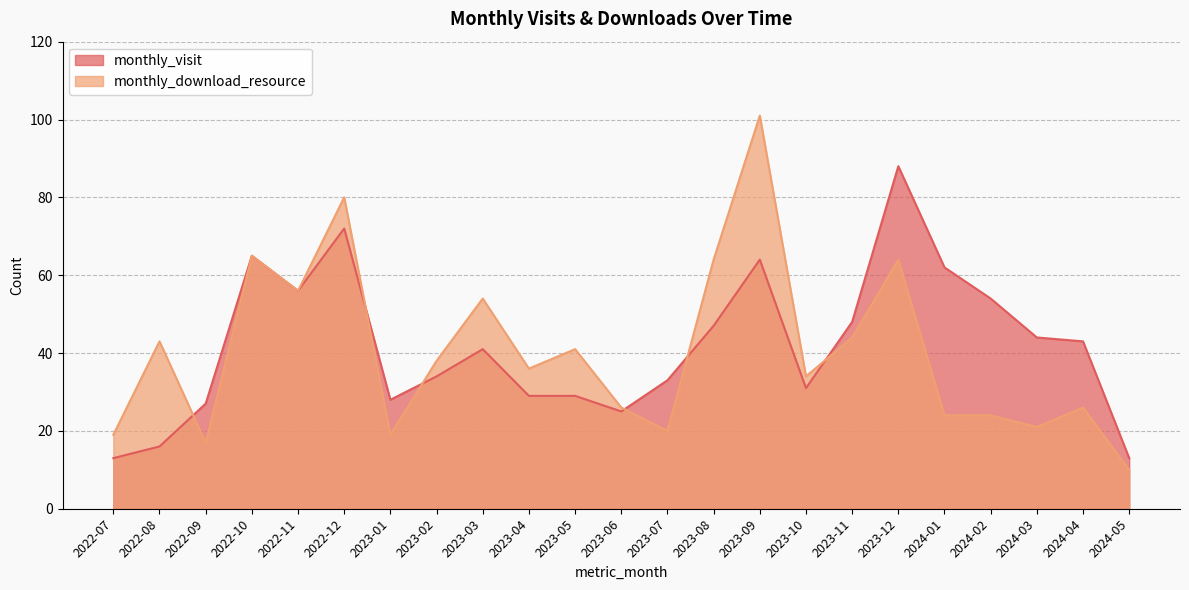

Which series has the largest total across all categories?

monthly_visit